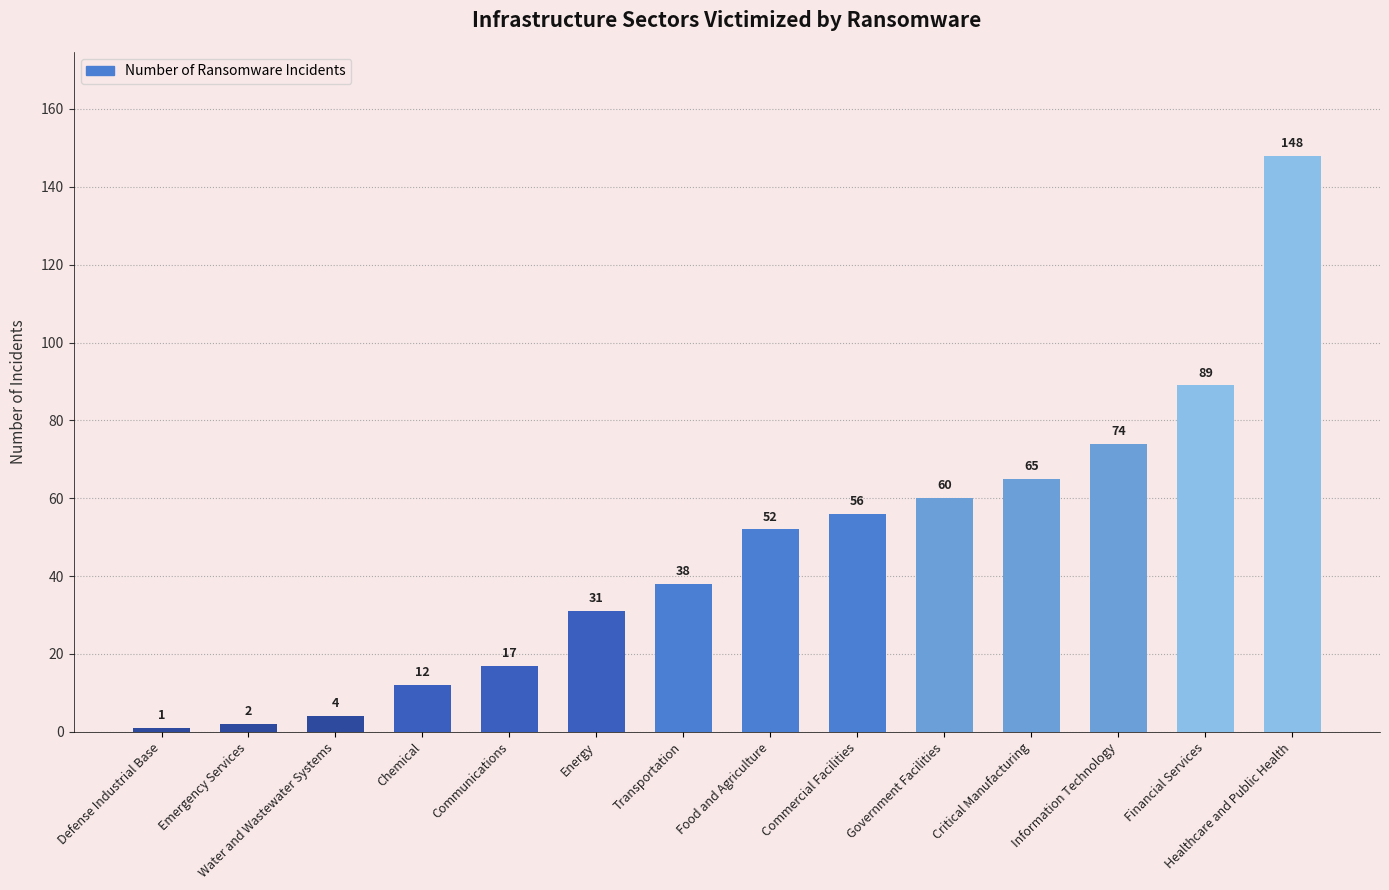

At which category does the chart reach its minimum across all series?

Defense Industrial Base